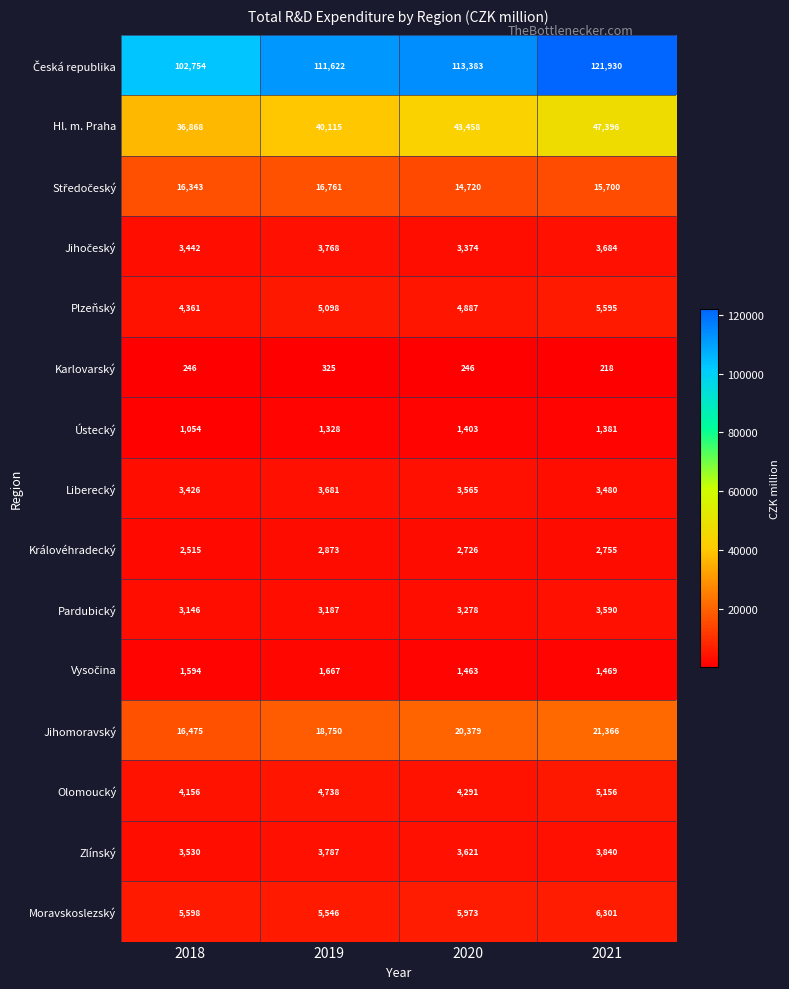

What is the difference between the maximum and second lowest values in the Pardubický series?

403